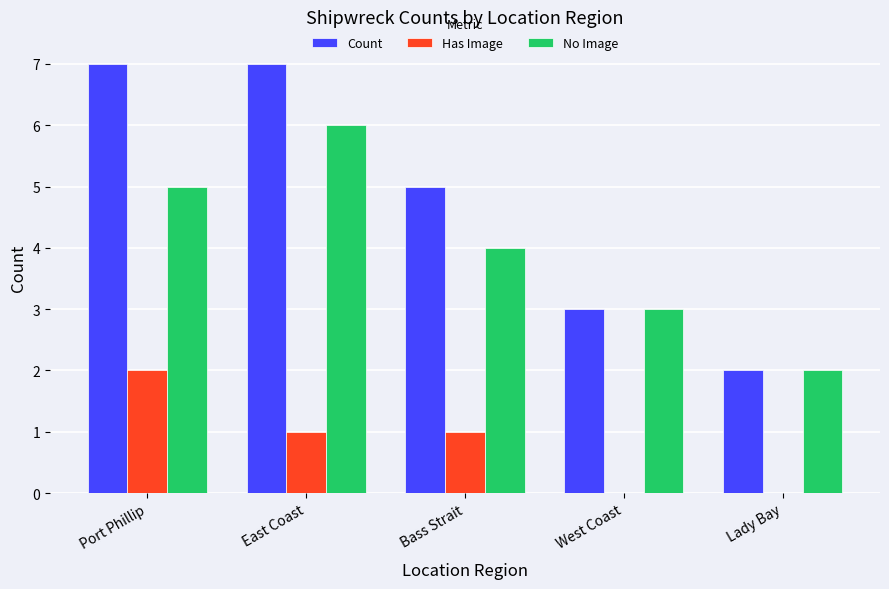

Which category has the highest value in the No Image series?

East Coast